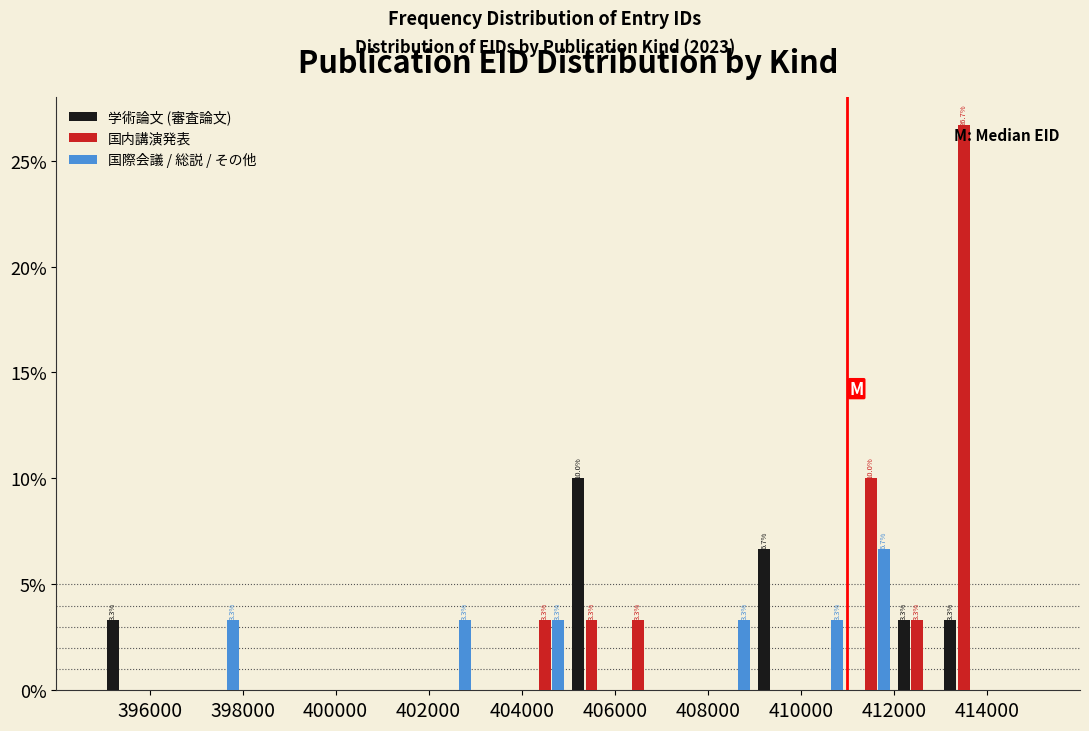

In the 学術論文 (審査論文) series, which range on the x-axis has the tallest bar?

405000 to 406000